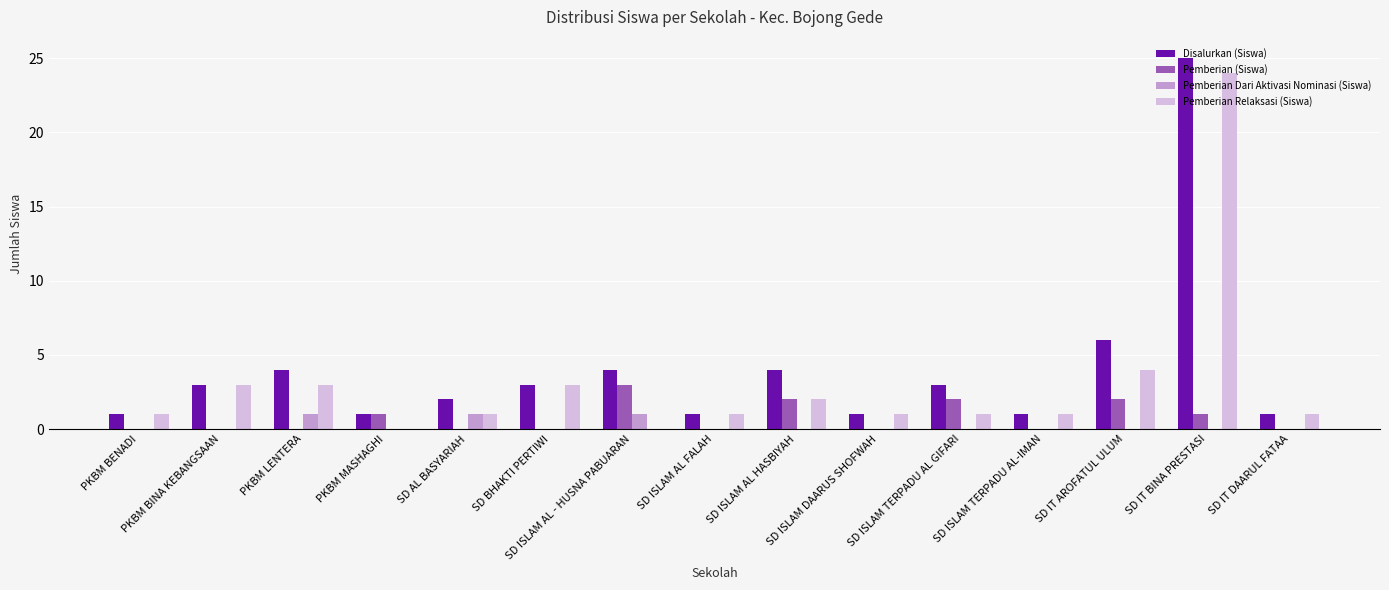

Which category has the highest value in the Pemberian Dari Aktivasi Nominasi (Siswa) series?

PKBM LENTERA